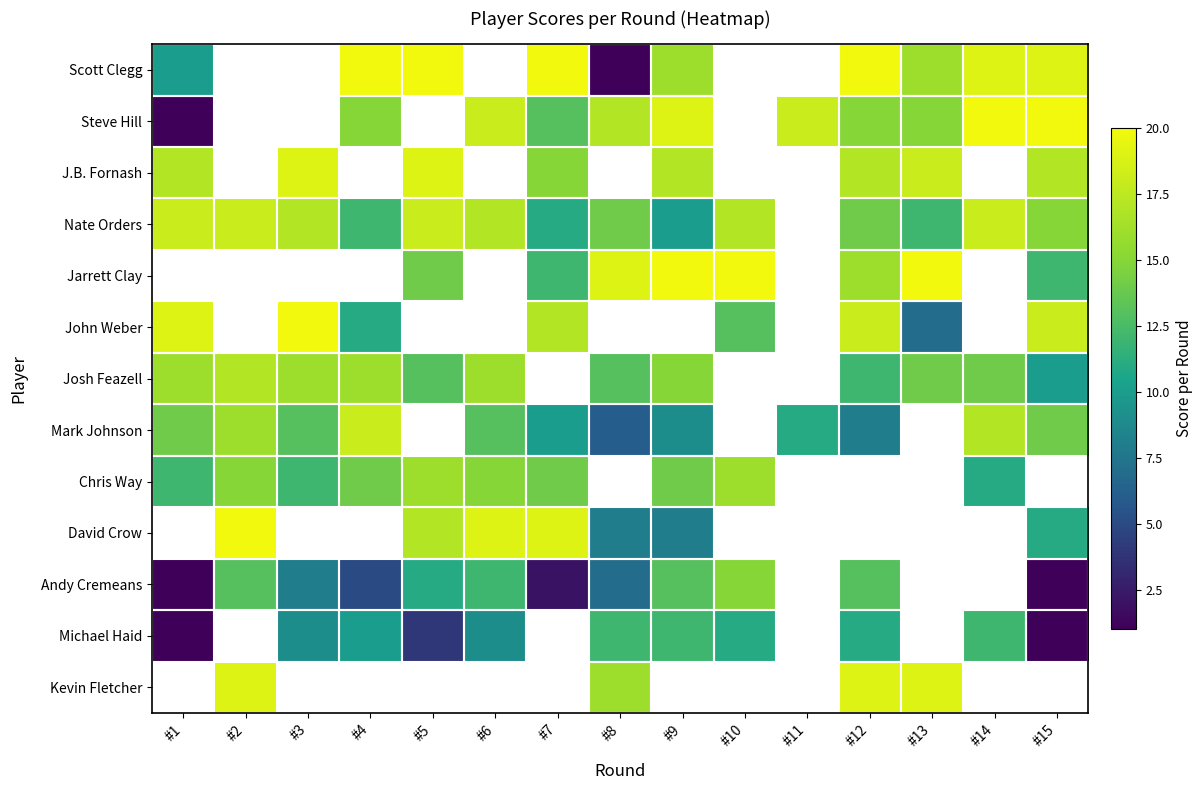

Which category has the lowest value across all series?

#8